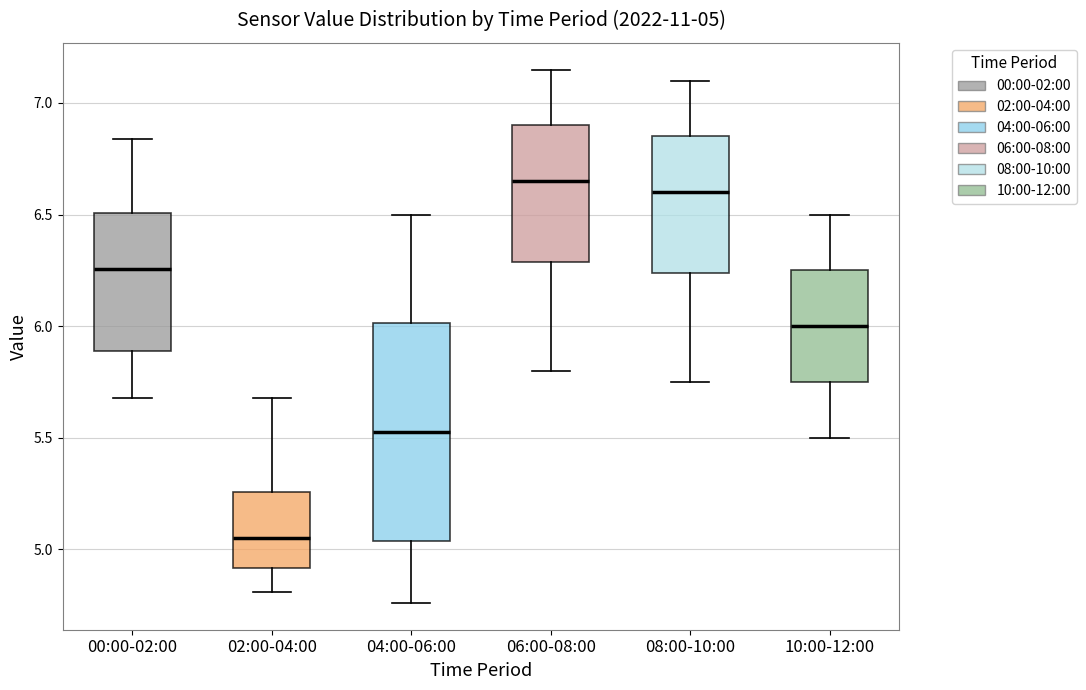

Which box's median line is the lowest?

02:00-04:00